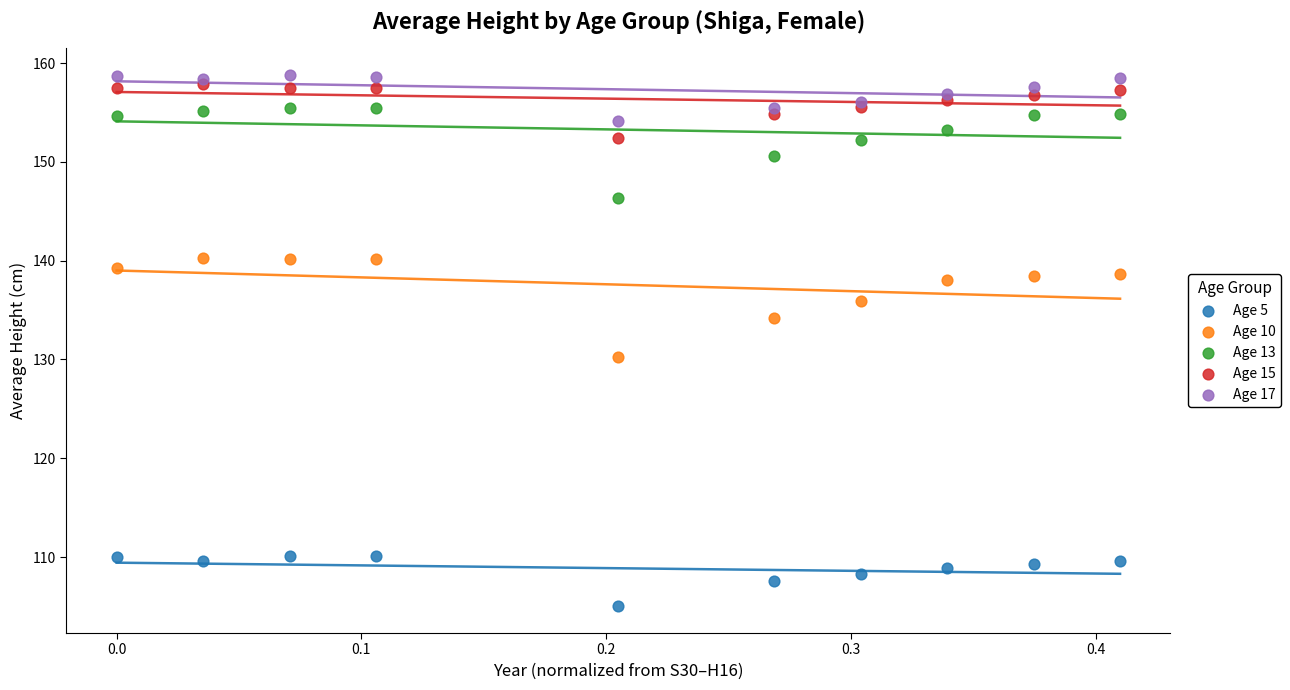

What are all the series names shown in the legend?

Age 5, Age 10, Age 13, Age 15, Age 17